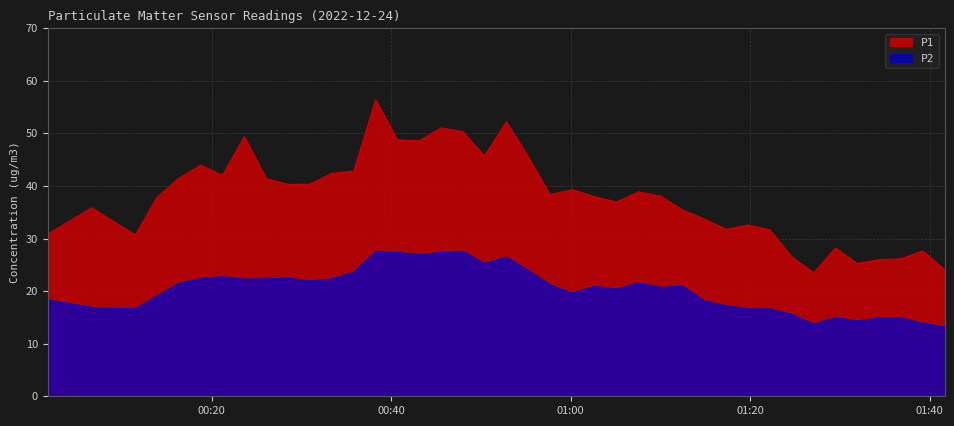

At which category is the sum across all series the highest?

2022-12-24T00:38:15